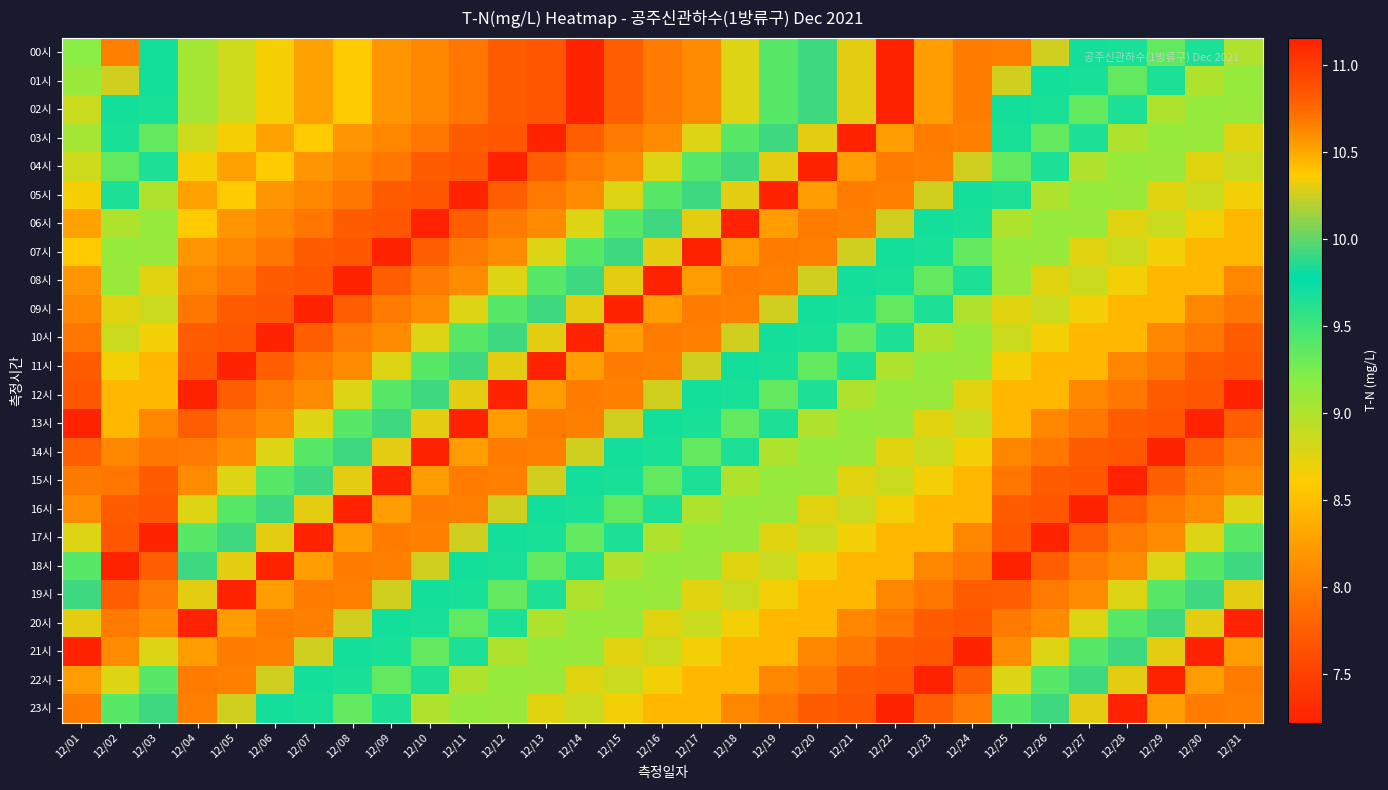

Between 12/01 and 12/23, which is larger?

12/23